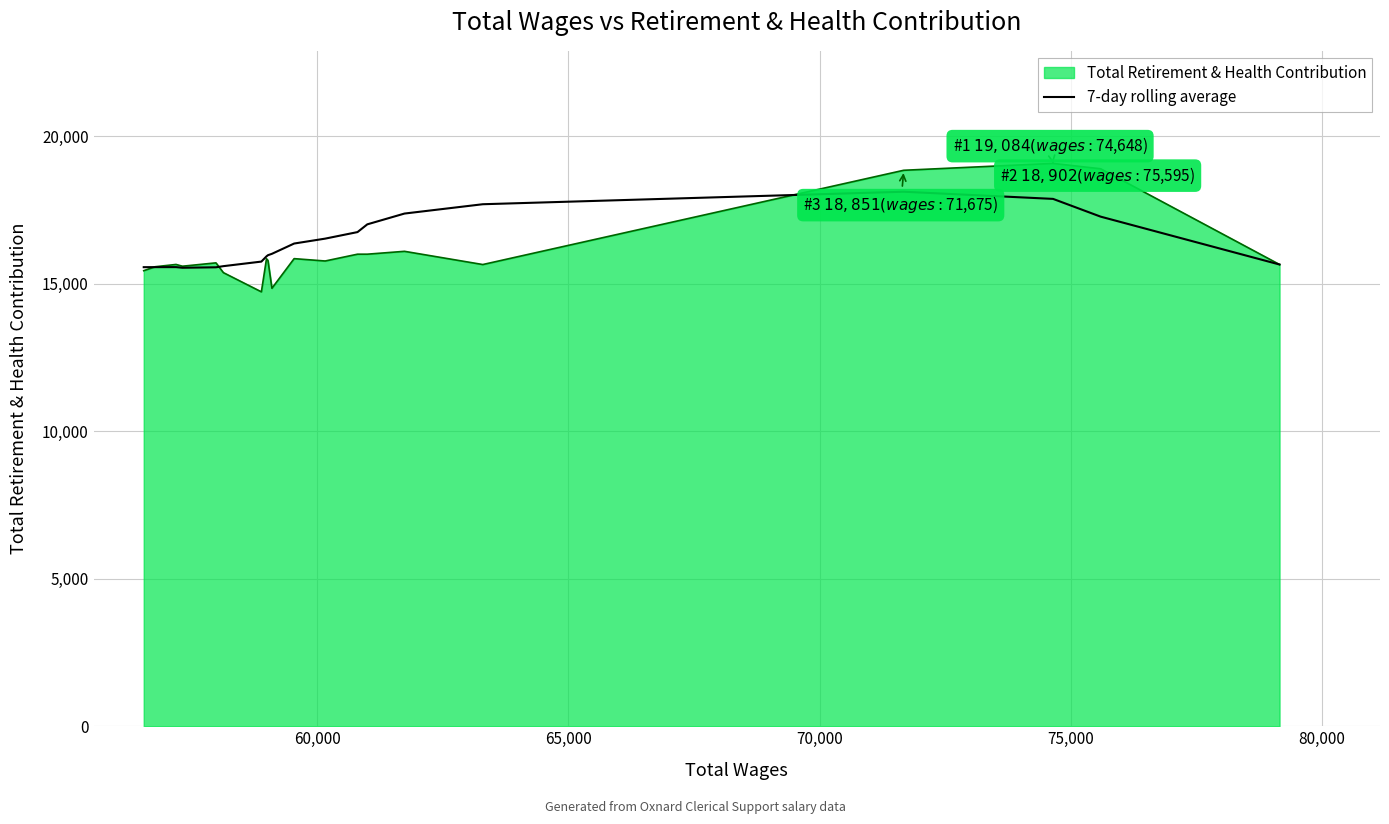

List the series in order of their peak value, lowest first.

7-day rolling average, Total Retirement & Health Contribution